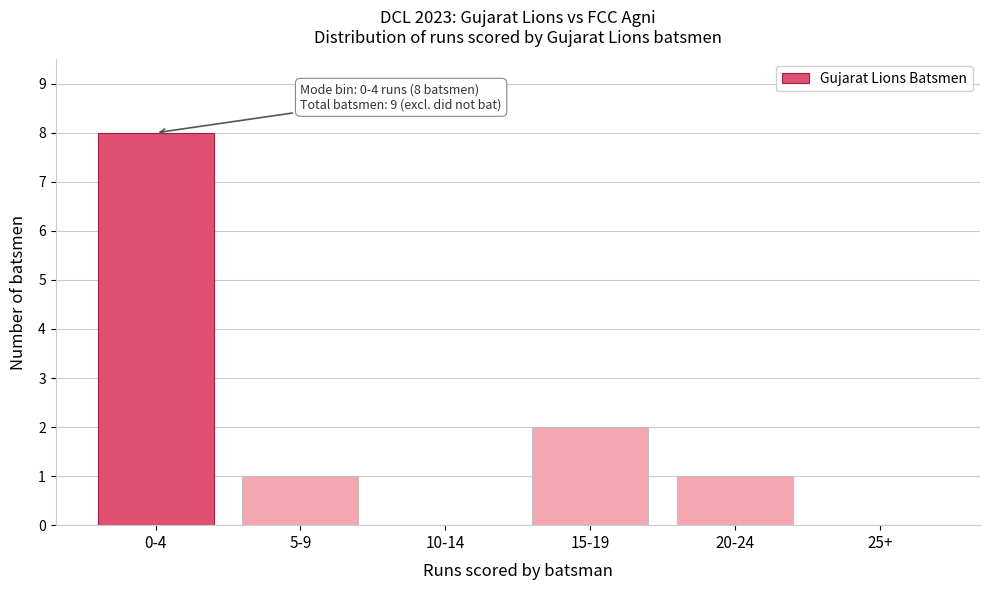

Reading left to right, transcribe all the data shown in this chart.

0-4=8	5-9=1	10-14=0	15-19=2	20-24=1	25+=0